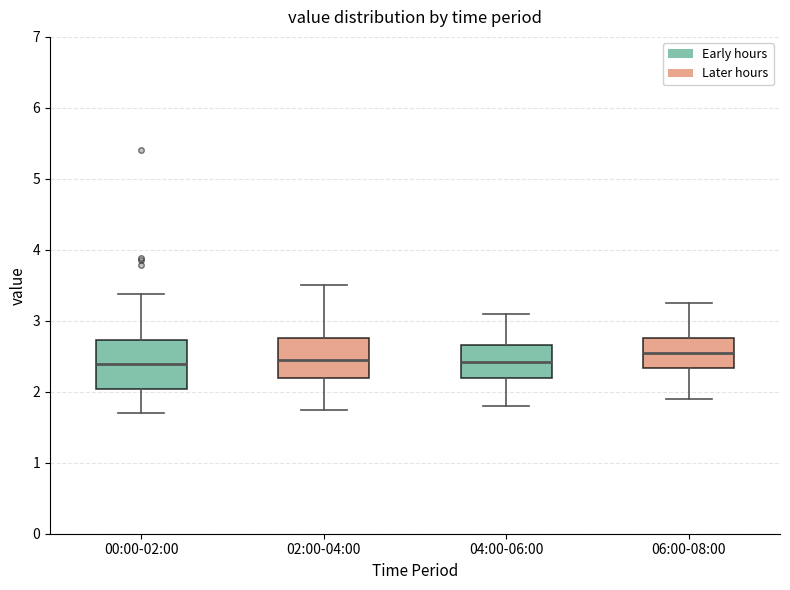

Reading left to right, read every box against the y-axis: the position of its median line, the range the box covers, and the ends of its whiskers. The values are not printed on the chart, so give them approximately, as read against the axis.

00:00-02:00: median 2.4, box 2.0 to 2.7, whiskers 1.7 to 3.4
02:00-04:00: median 2.5, box 2.2 to 2.8, whiskers 1.8 to 3.5
04:00-06:00: median 2.4, box 2.2 to 2.7, whiskers 1.8 to 3.1
06:00-08:00: median 2.6, box 2.3 to 2.8, whiskers 1.9 to 3.3